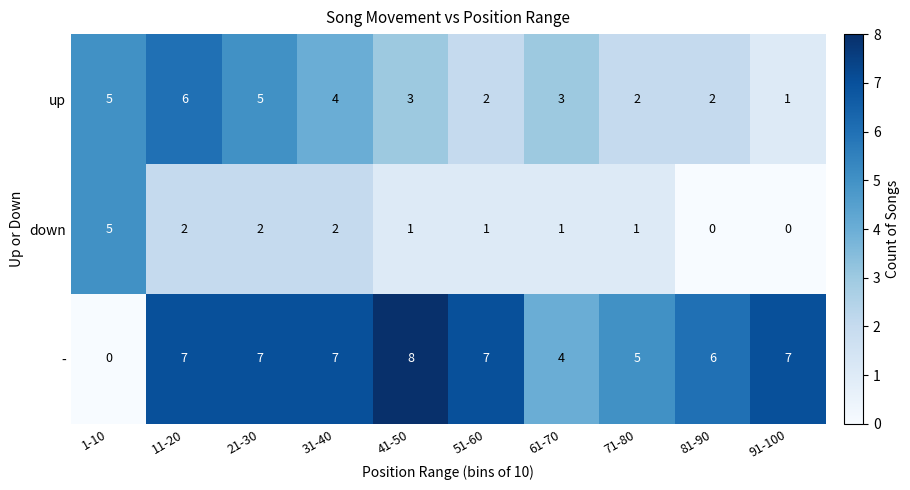

At how many categories does at least one series exceed 2?

10